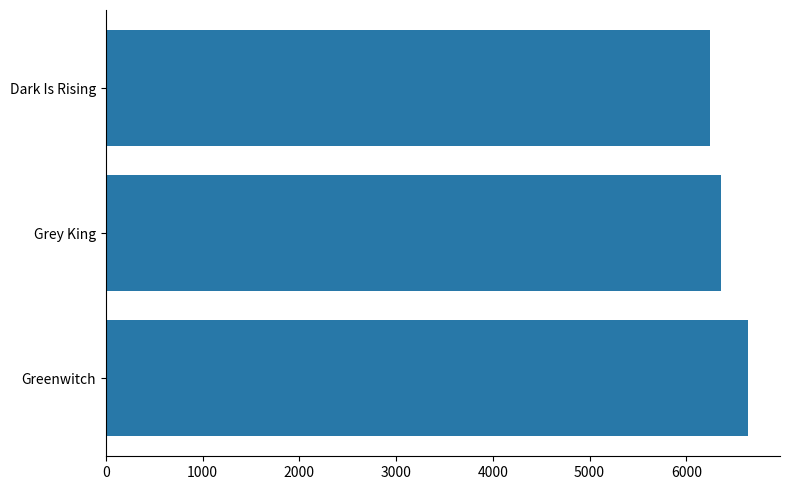

Rank the categories by value from highest to lowest.

Greenwitch, Grey King, Dark Is Rising